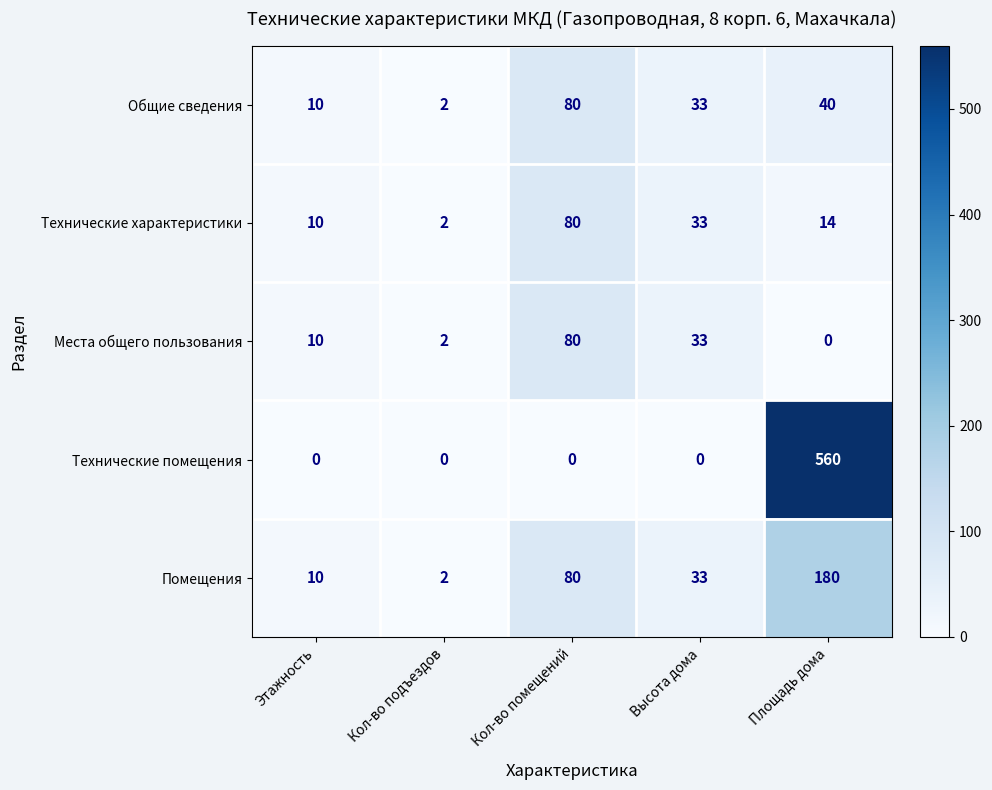

What is the average value of the Технические помещения series?

112